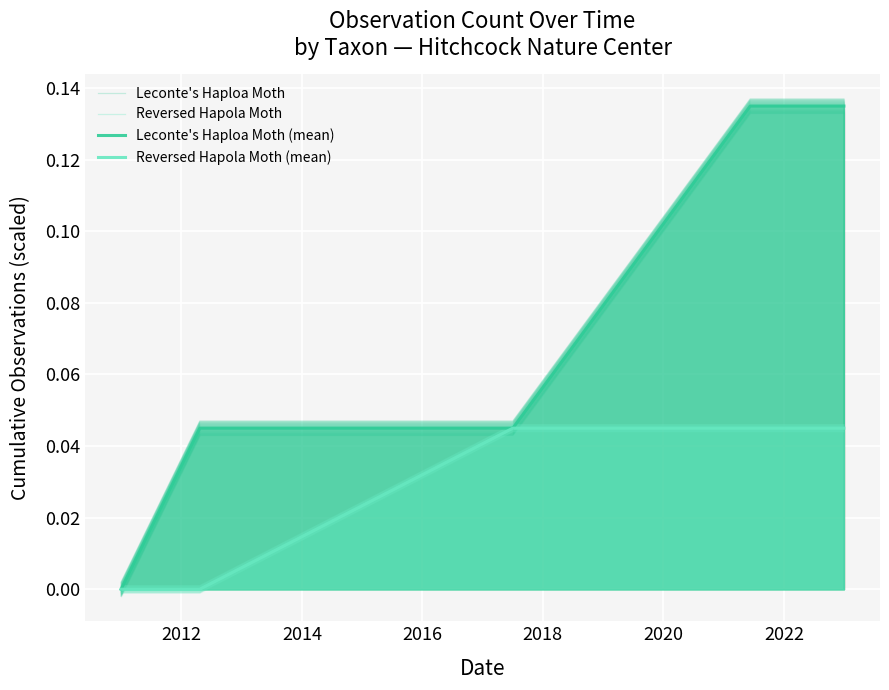

Which has a higher value, 2016 or 2012?

2016